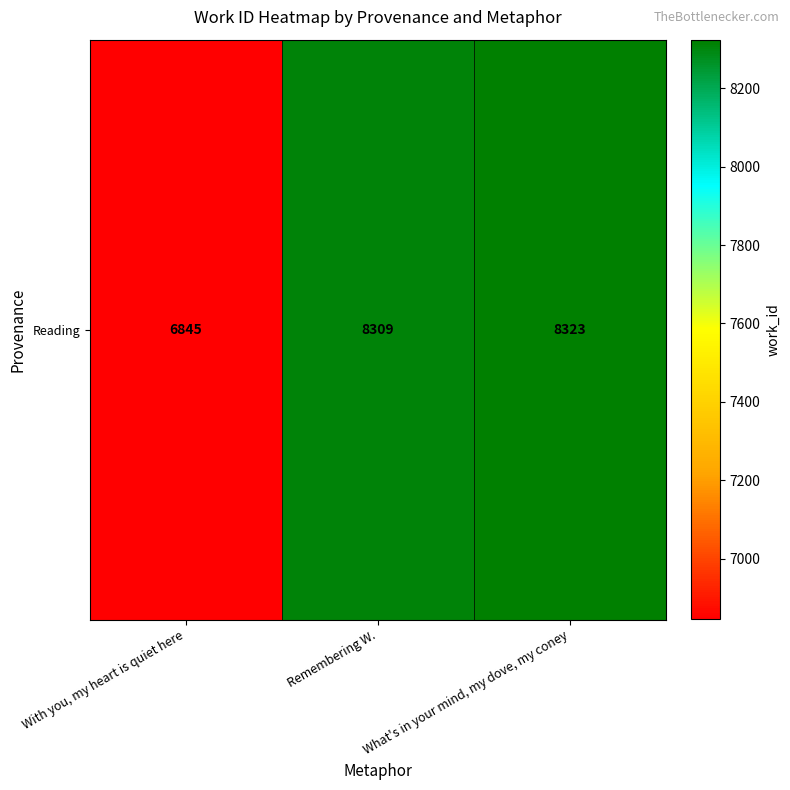

Approximately how many times larger is the value at With you, my heart is quiet here compared to Remembering W.?

0.8